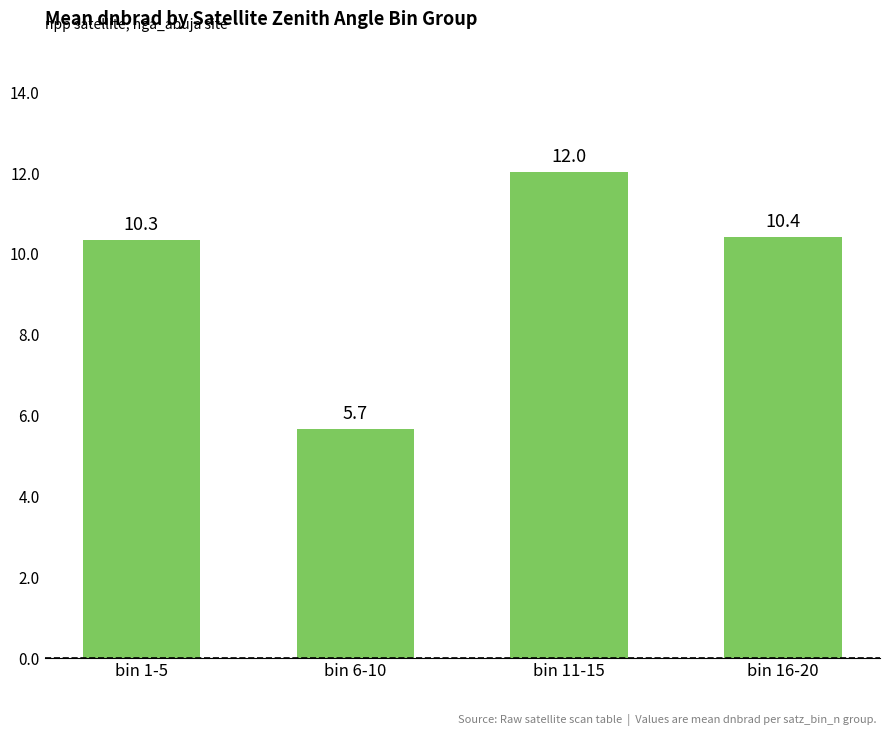

What value does the data have at bin 1-5?

10.3